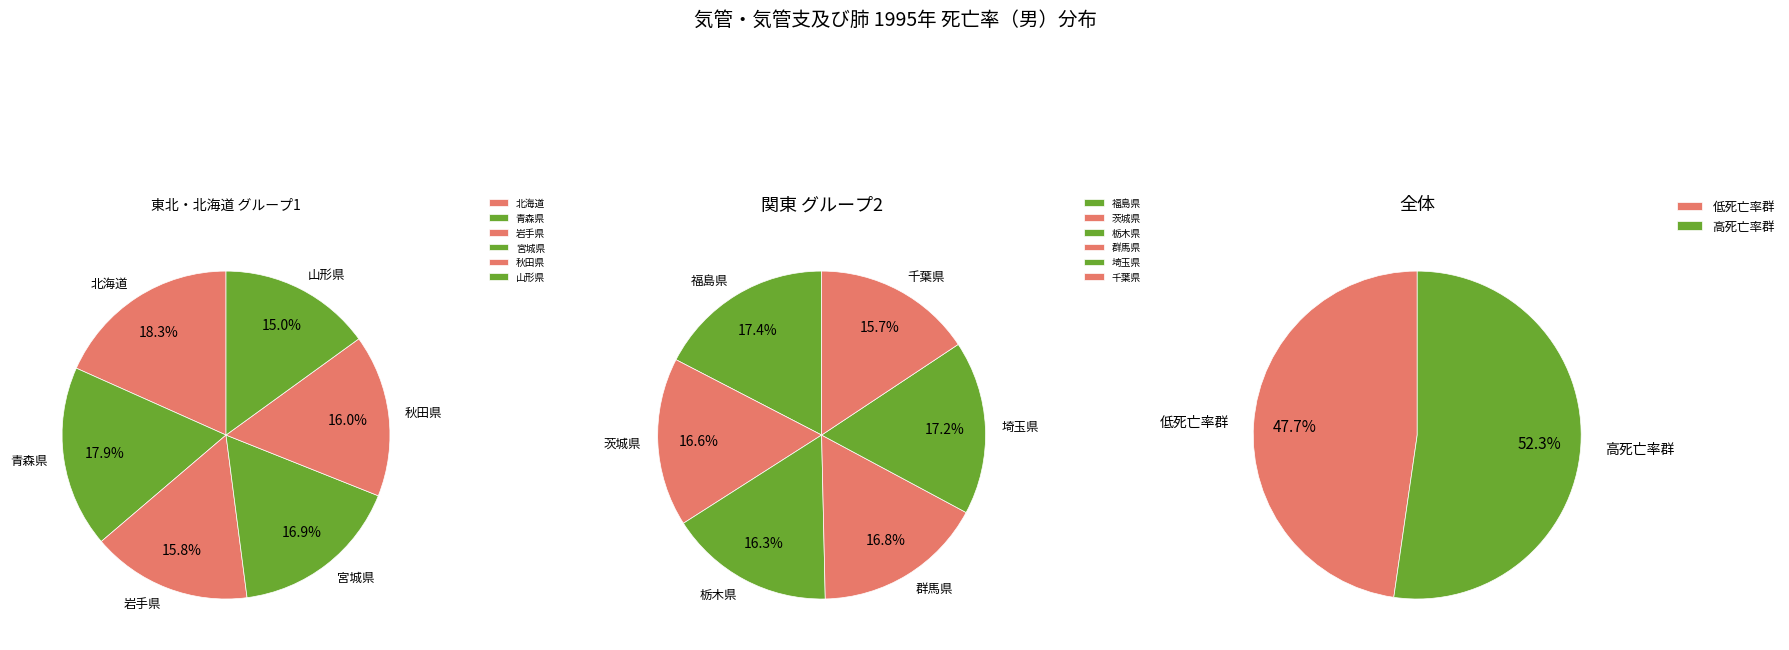

True or false: 北海道 accounts for 1% of the total.

False